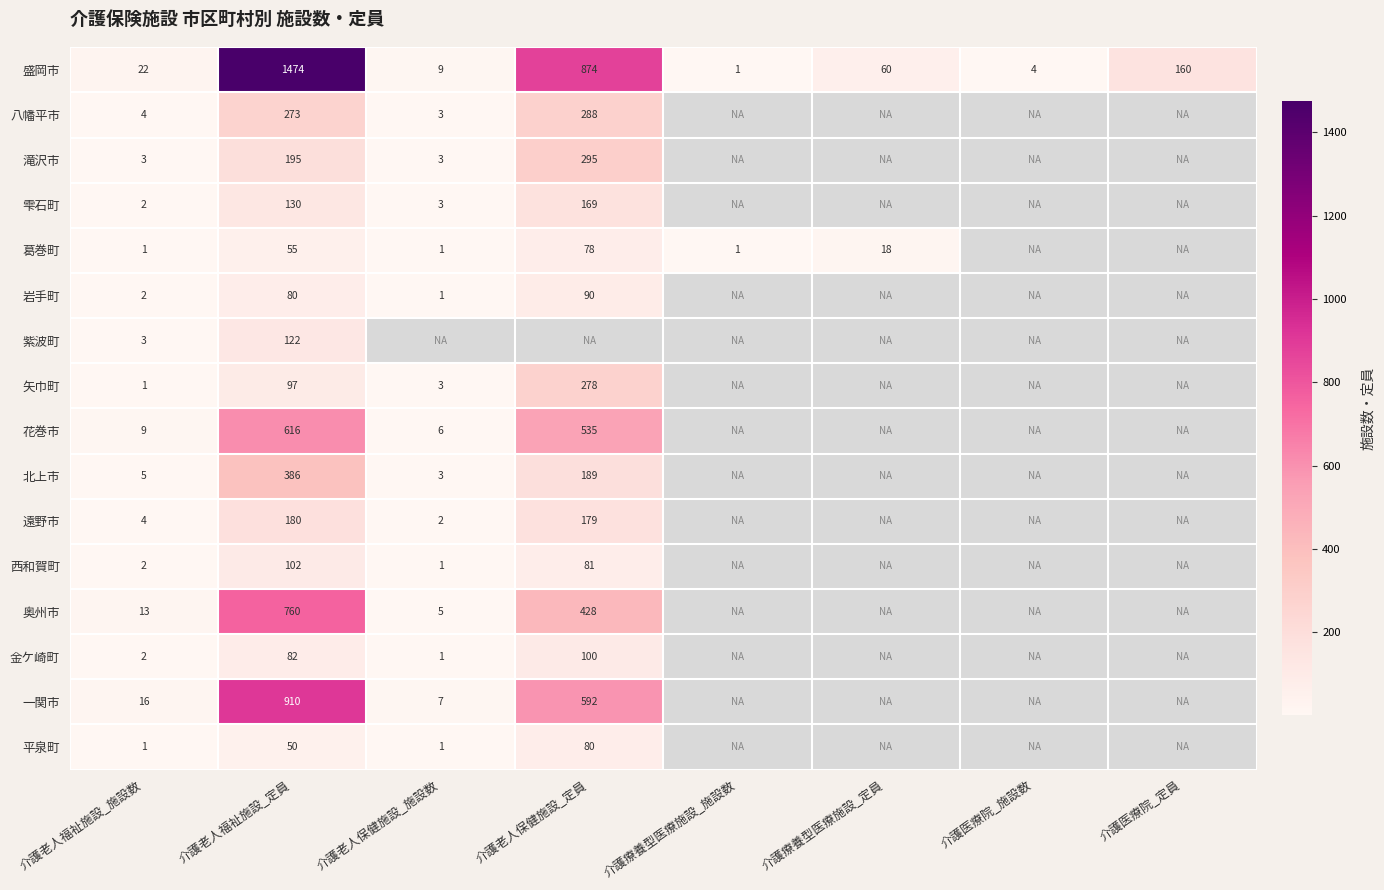

What is the highest value of the 盛岡市 series?

1474